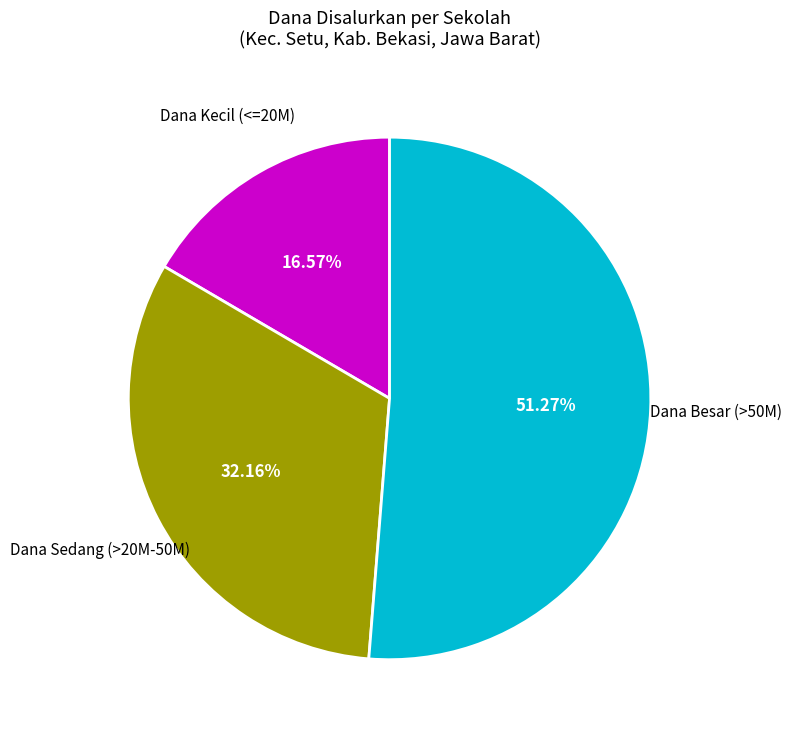

Is there a majority slice in this chart?

Yes